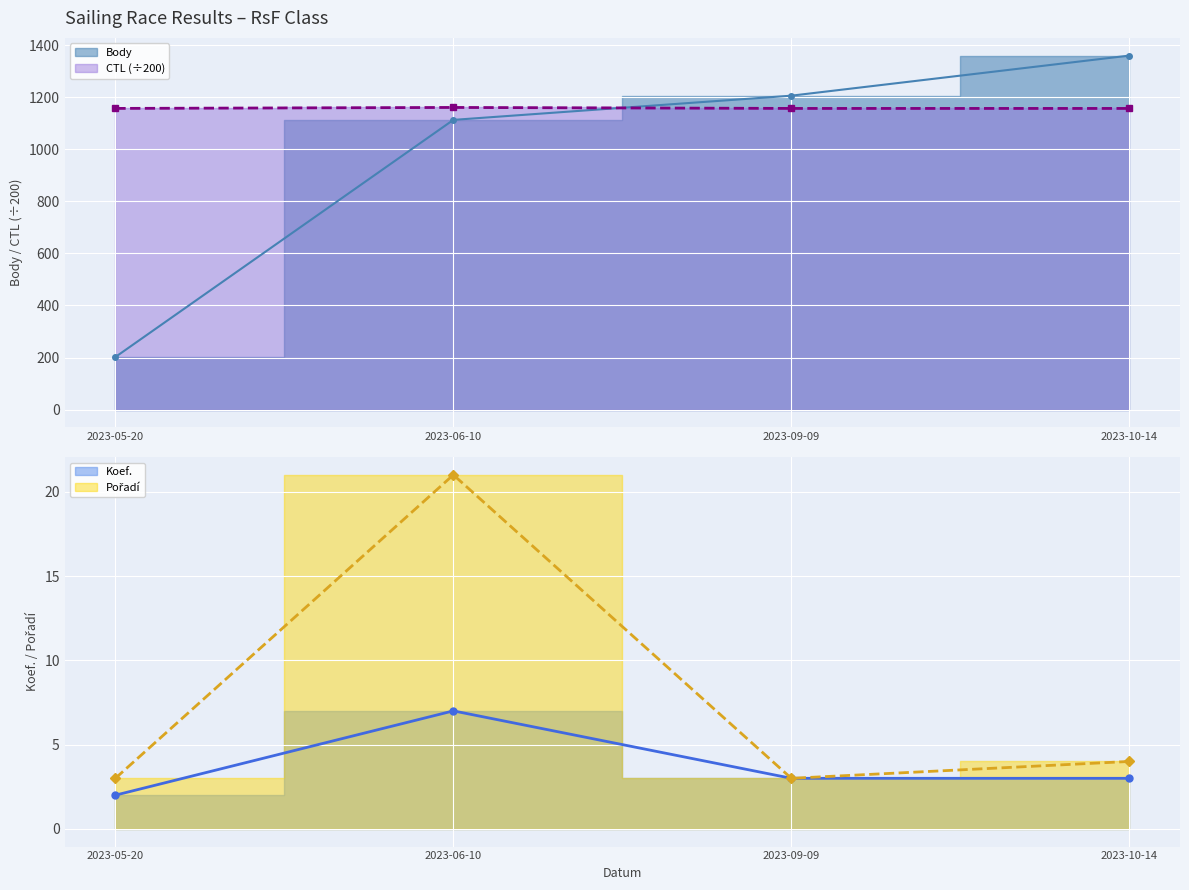

True or false: Body and Koef. cross at least once.

False